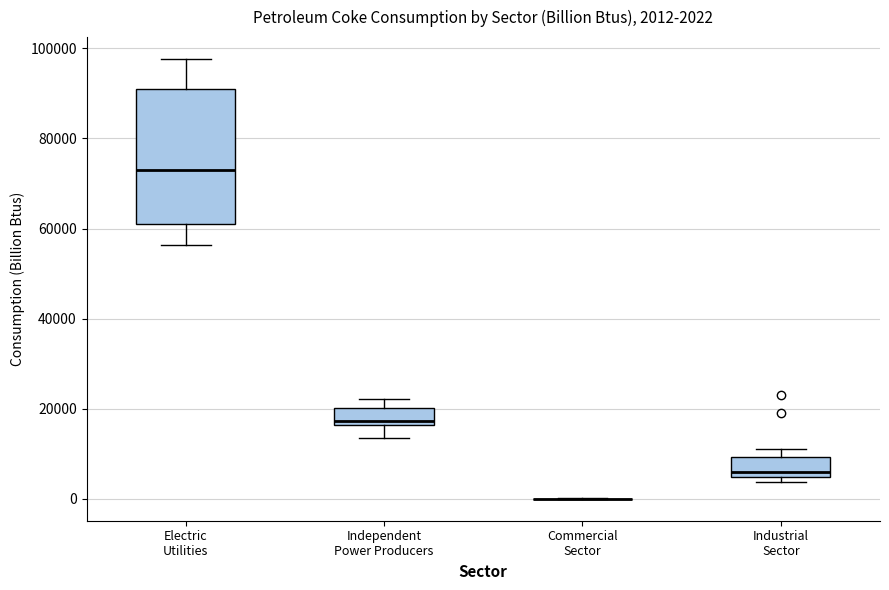

Comparing the boxes themselves (not the whiskers), which one is the tallest?

Electric Utilities